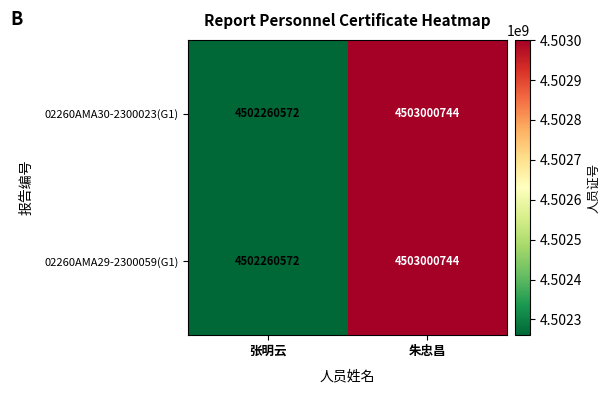

Reading left to right, list all the values displayed in this chart.

02260AMA30-2300023(G1): 张明云=4502260572	朱忠昌=4503000744
02260AMA29-2300059(G1): 张明云=4502260572	朱忠昌=4503000744